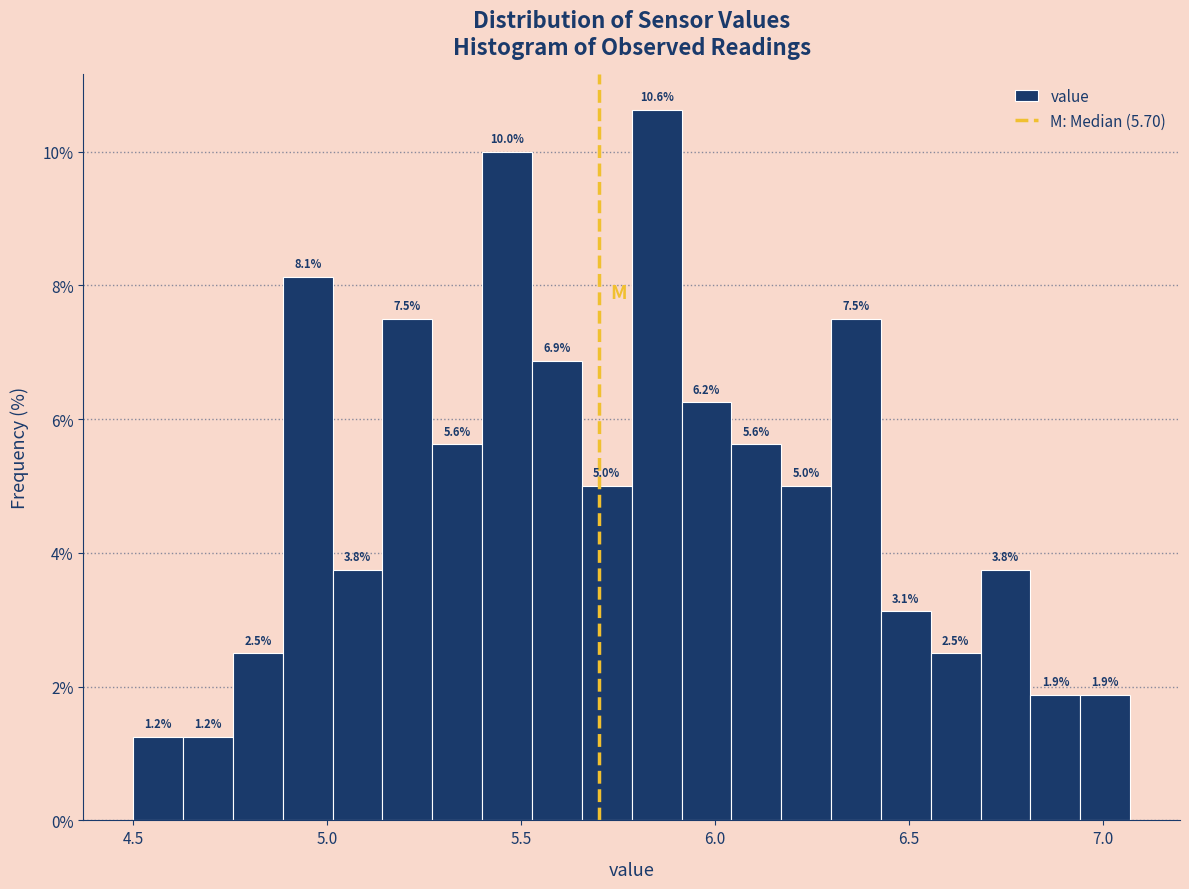

Around what value on the x-axis is the tallest bar? Give the approximate position of its centre, as read against the axis.

5.85